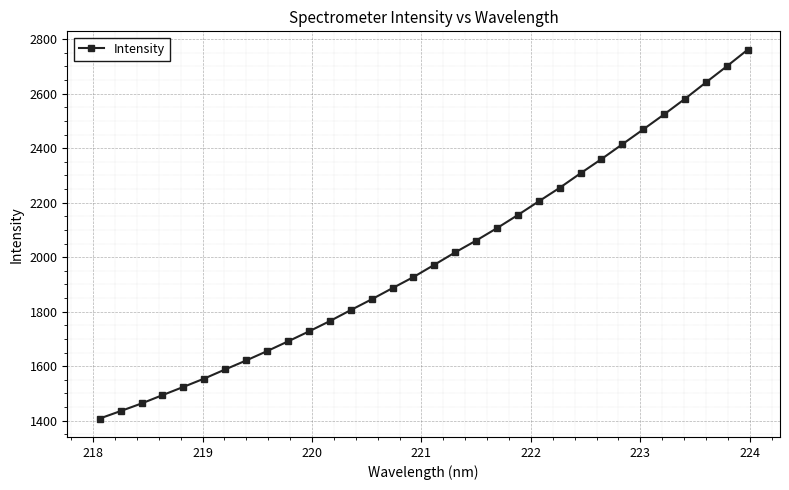

What is the minimum value shown in the chart?

1408.1